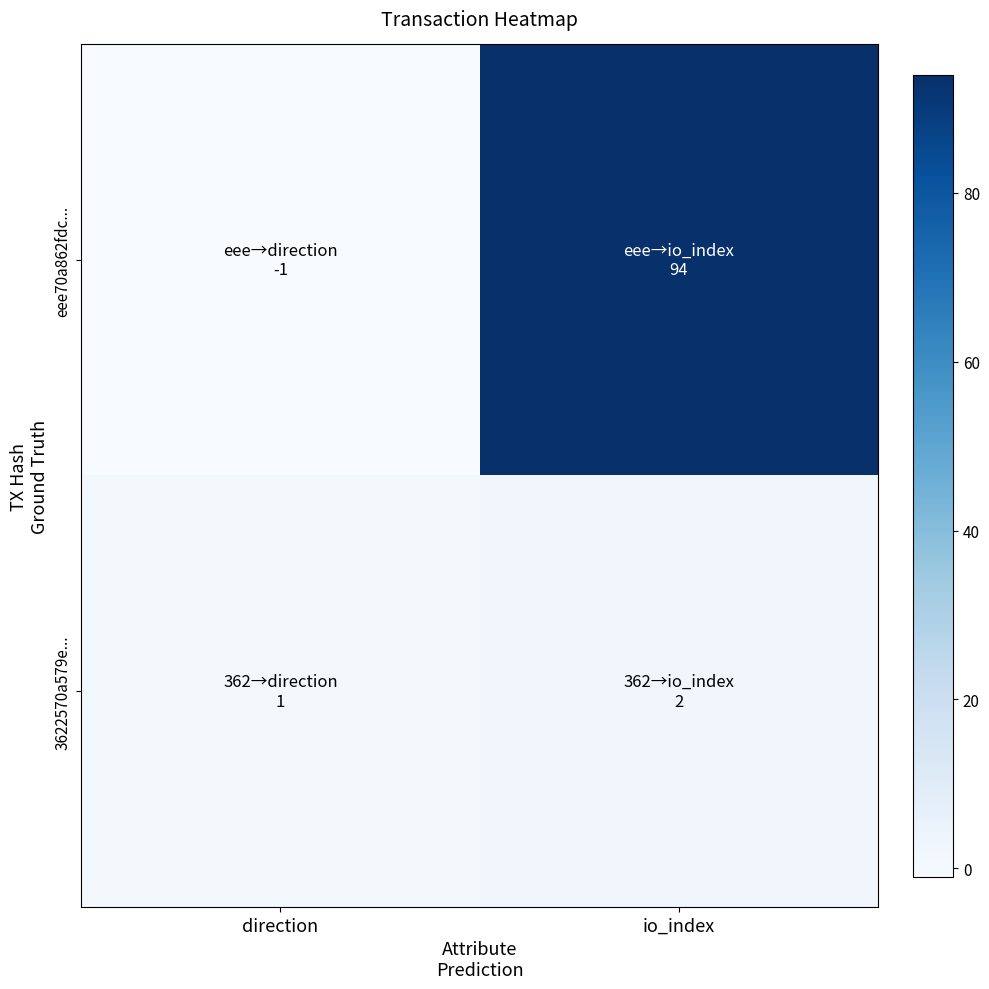

What is the difference between the highest and lowest values at direction?

2